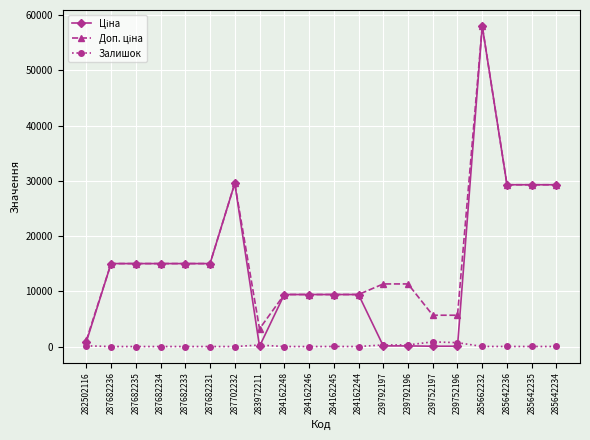

How many lines are shown in the chart?

3